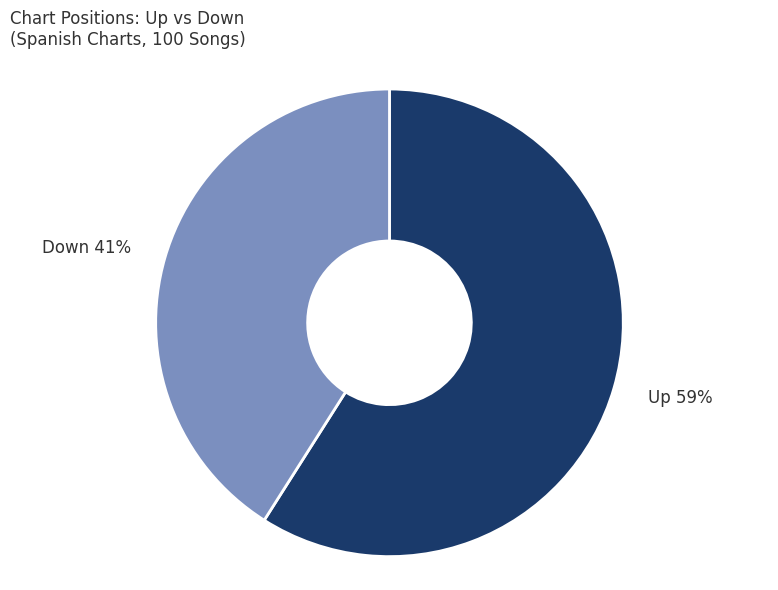

To the nearest percent, what is the difference between the largest and smallest slice percentages?

18%